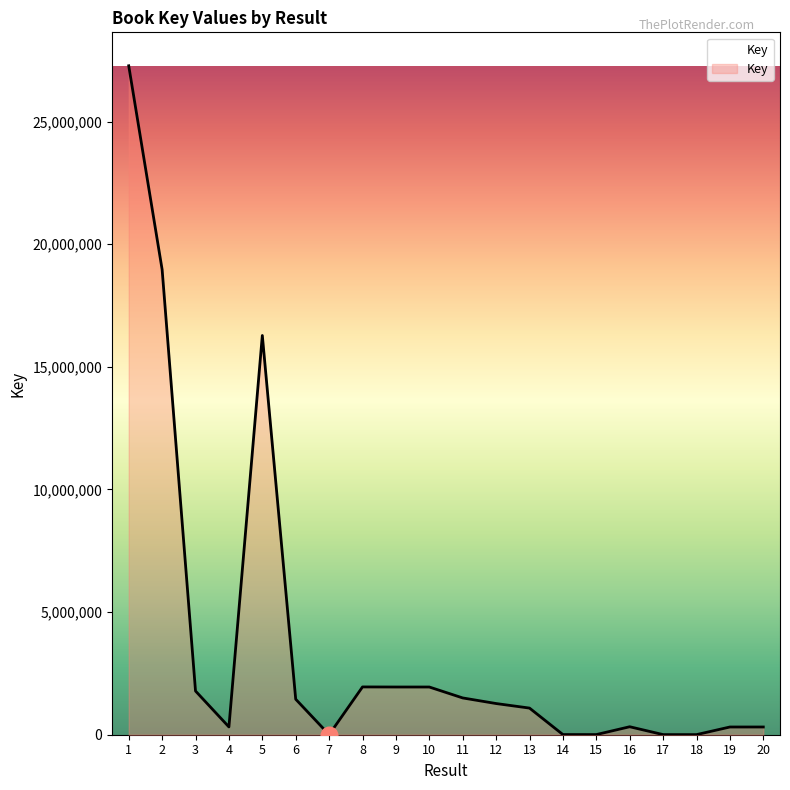

Is it true that the value at 1 is 39872733?

False